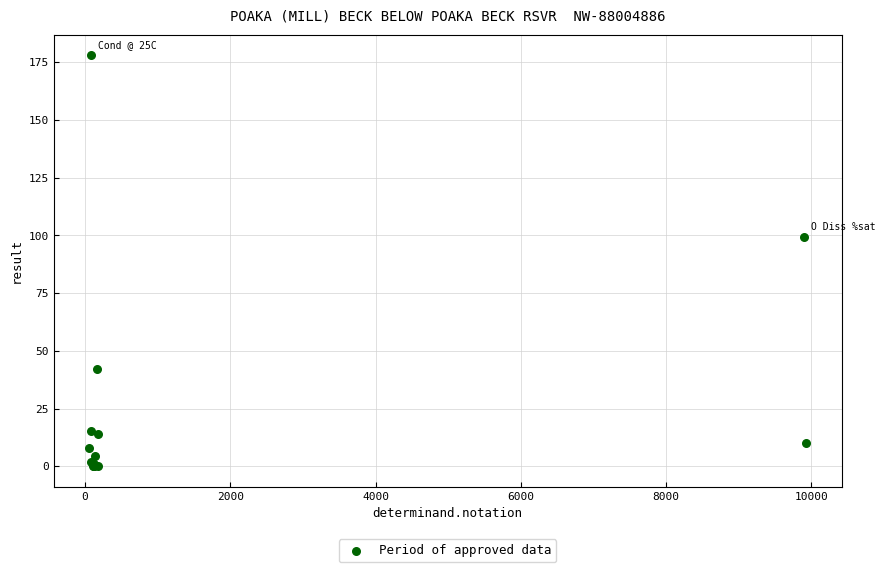

What Y value in the scatter plot is closest to 89?

99.3